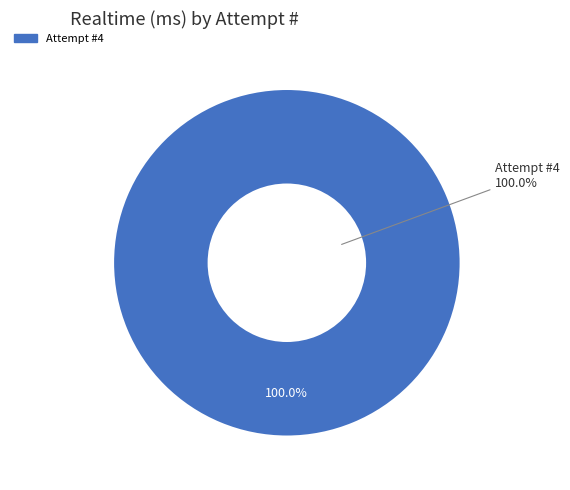

True or false: 2 accounts for 0% of the total.

True